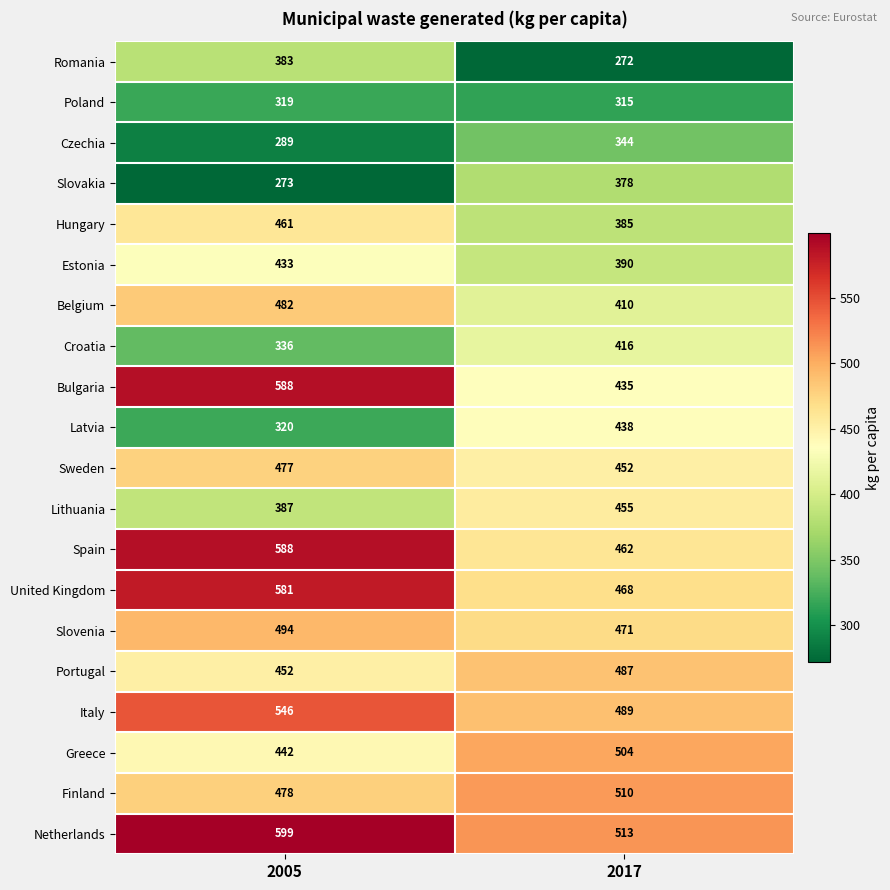

At 2017, list the series in order from largest to smallest.

Netherlands, Finland, Greece, Italy, Portugal, Slovenia, United Kingdom, Spain, Lithuania, Sweden, Latvia, Bulgaria, Croatia, Belgium, Estonia, Hungary, Slovakia, Czechia, Poland, Romania